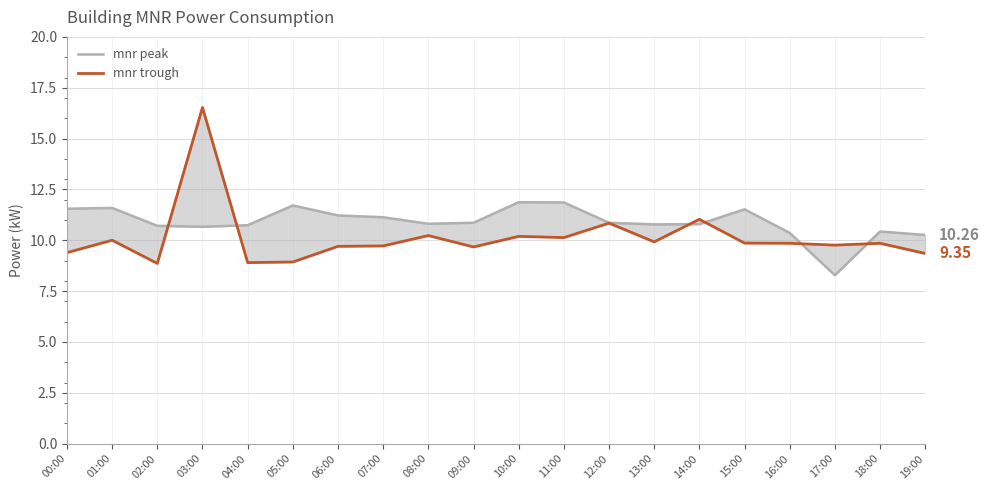

The mnr peak series shows 4.1 at 19:00. True or false?

False